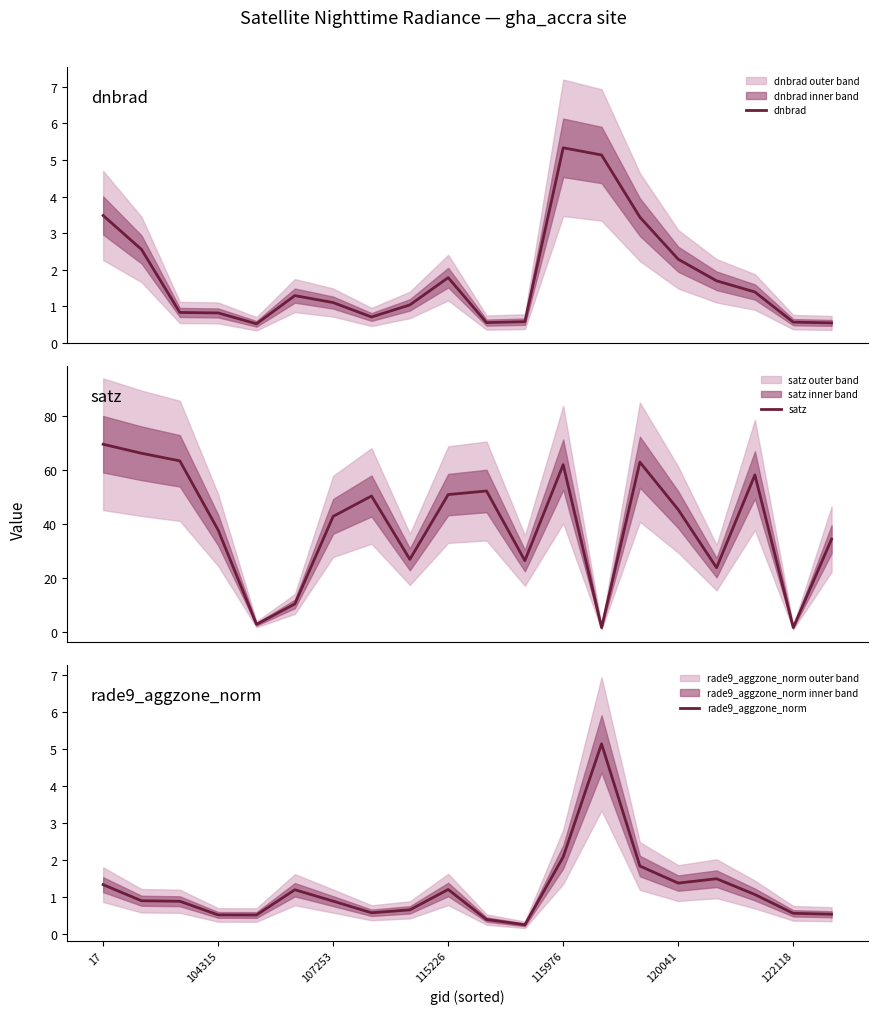

The rade9_aggzone_norm series shows 2.1 at 17. True or false?

False